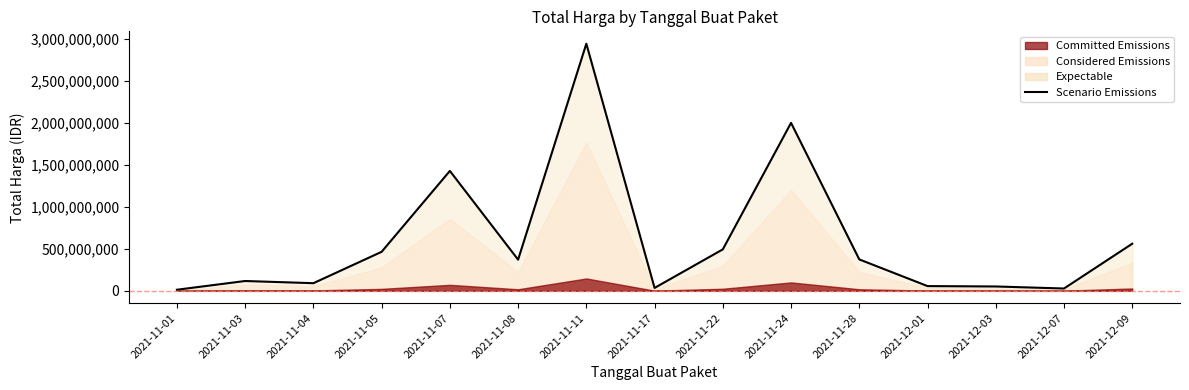

Does the chart have visible grid lines?

No